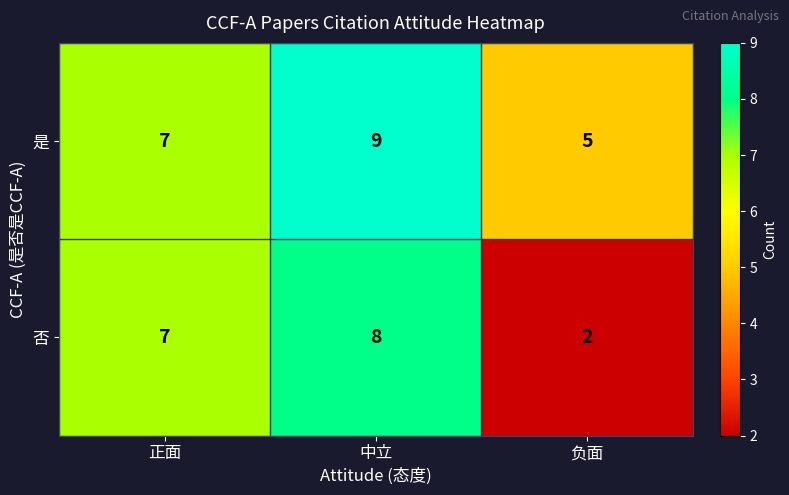

Which series changed the most between 正面 and 中立?

是